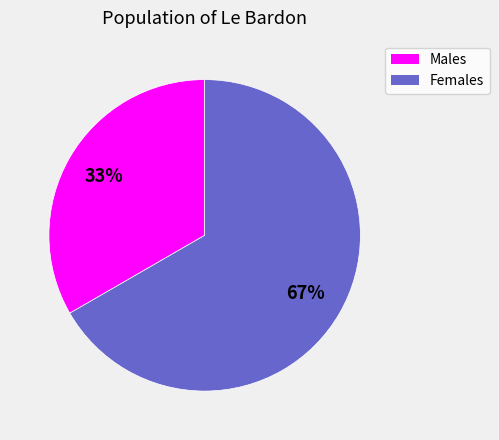

To the nearest percent, what is the average slice percentage?

50%